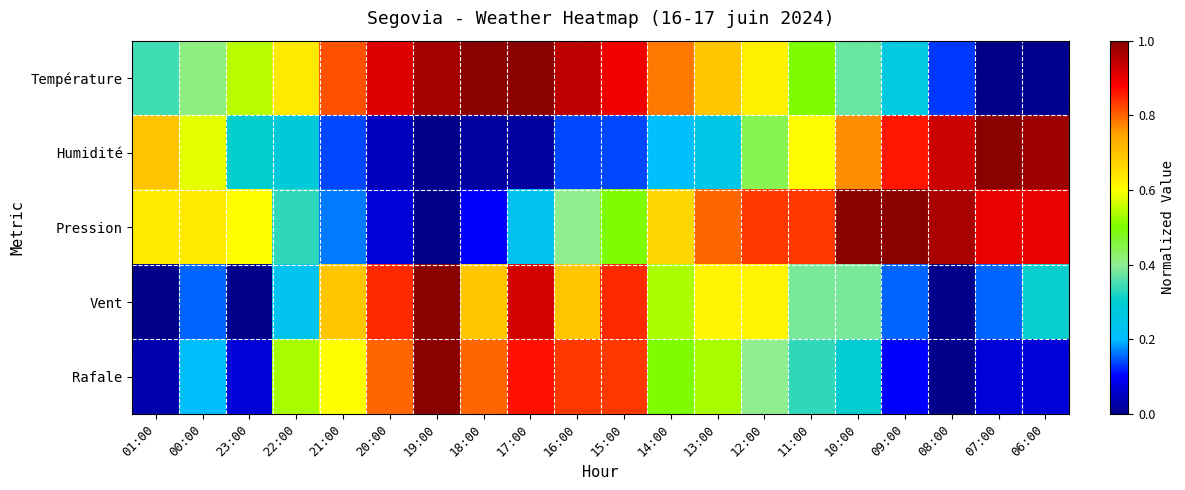

How many distinct data groups are displayed?

5